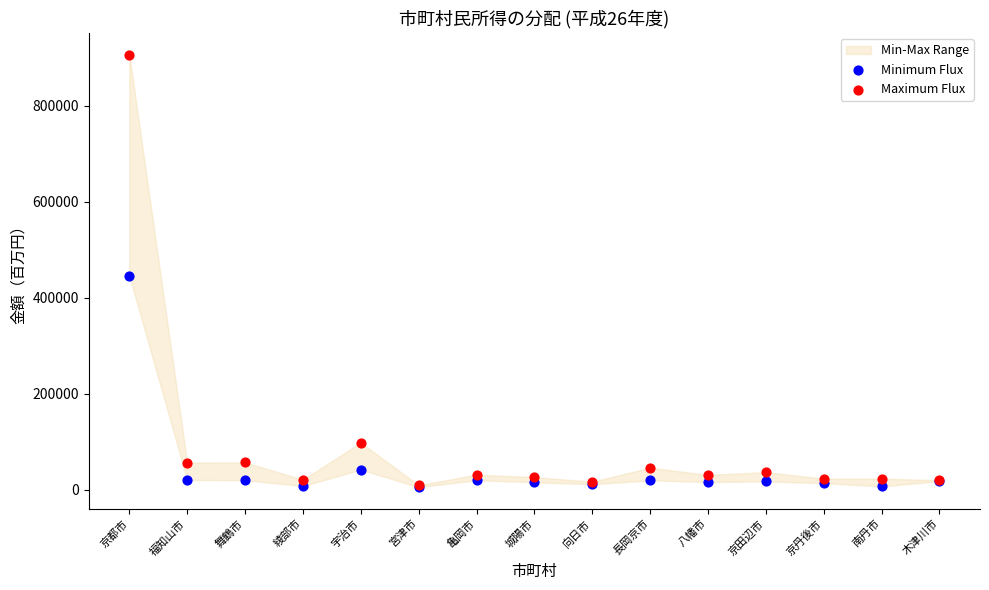

In the Maximum Flux series, what Y value is closest to 457910?

98614